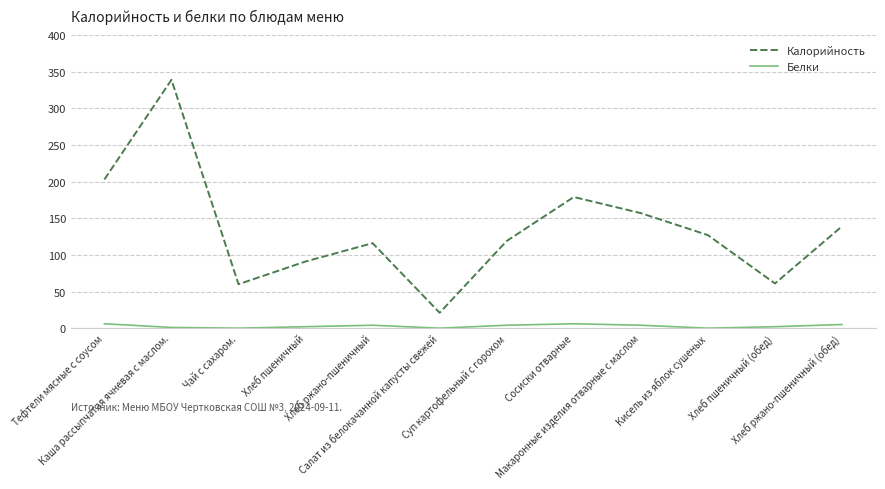

True or false: Белки and Калорийность intersect in this chart.

False